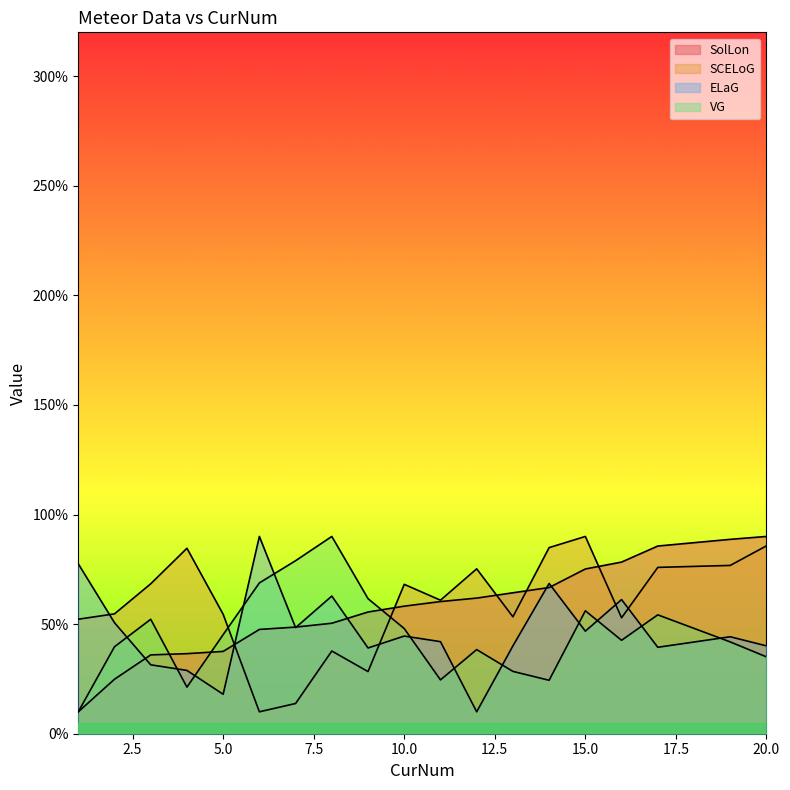

Reading left to right, extract all data points from this chart.

SolLon: 1=10.0	2=24.9	3=36.0	4=36.5	5=37.6	6=47.6	7=48.6	8=50.4	9=55.5	10=58.2	11=60.3	12=61.9	13=64.3	14=66.7	15=75.2	16=78.3	17=85.6	19=88.7	20=90.0
SCELoG: 1=52.2	2=54.7	3=68.4	4=84.6	5=54.5	6=10.0	7=13.8	8=37.7	9=28.4	10=68.2	11=60.9	12=75.2	13=53.3	14=84.9	15=90.0	16=52.9	17=75.9	19=76.8	20=85.7
ELaG: 1=77.5	2=50.6	3=31.4	4=28.9	5=18.0	6=90.0	7=48.4	8=62.8	9=39.1	10=44.6	11=42.0	12=10.0	13=40.1	14=68.6	15=46.8	16=61.2	17=39.4	19=44.2	20=40.1
VG: 1=10.0	2=39.7	3=52.2	4=21.2	5=45.2	6=68.8	7=78.9	8=90.0	9=61.6	10=48.0	11=24.6	12=38.4	13=28.4	14=24.4	15=56.1	16=42.6	17=54.2	19=41.9	20=35.1